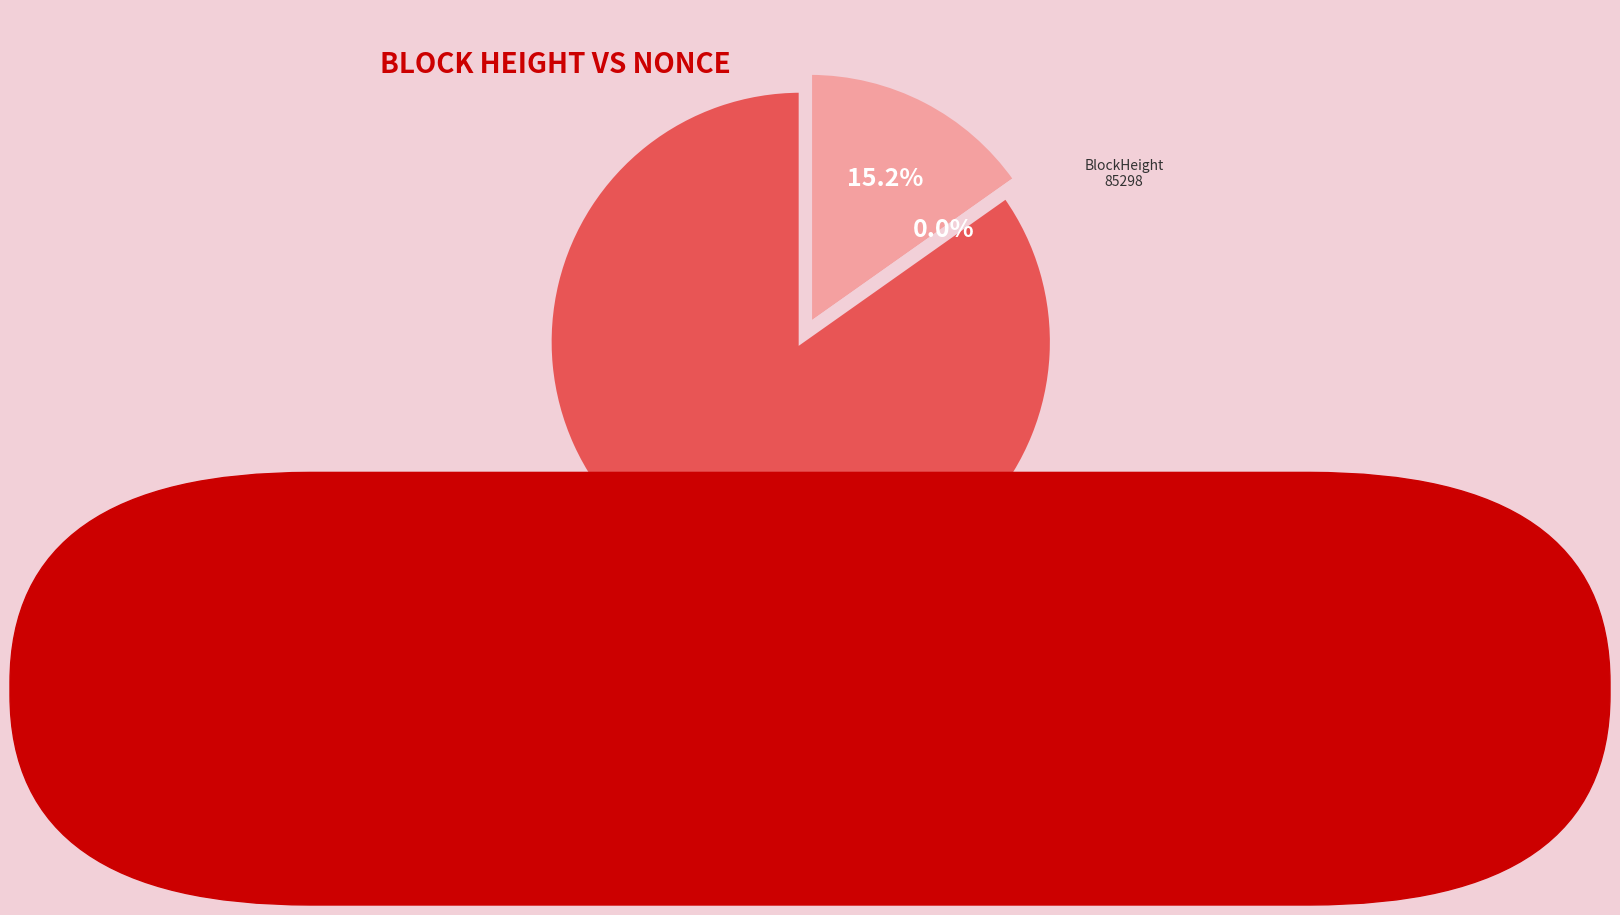

How many slices are in this pie chart?

3